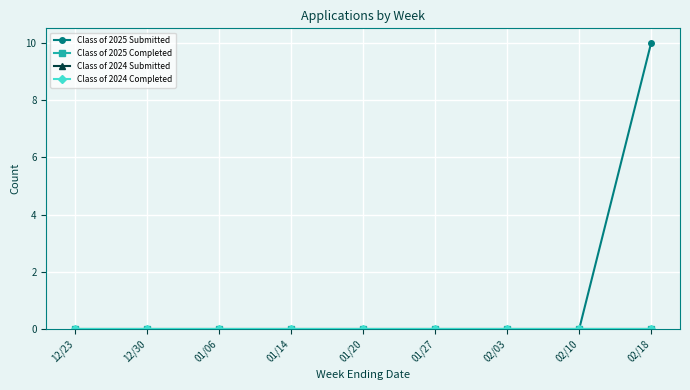

Reading right to left, extract all data points from this chart.

Class of 2025 Submitted: 02/18=10	02/10=0	02/03=0	01/27=0	01/20=0	01/14=0	01/06=0	12/30=0	12/23=0
Class of 2025 Completed: 02/18=0	02/10=0	02/03=0	01/27=0	01/20=0	01/14=0	01/06=0	12/30=0	12/23=0
Class of 2024 Submitted: 02/18=0	02/10=0	02/03=0	01/27=0	01/20=0	01/14=0	01/06=0	12/30=0	12/23=0
Class of 2024 Completed: 02/18=0	02/10=0	02/03=0	01/27=0	01/20=0	01/14=0	01/06=0	12/30=0	12/23=0